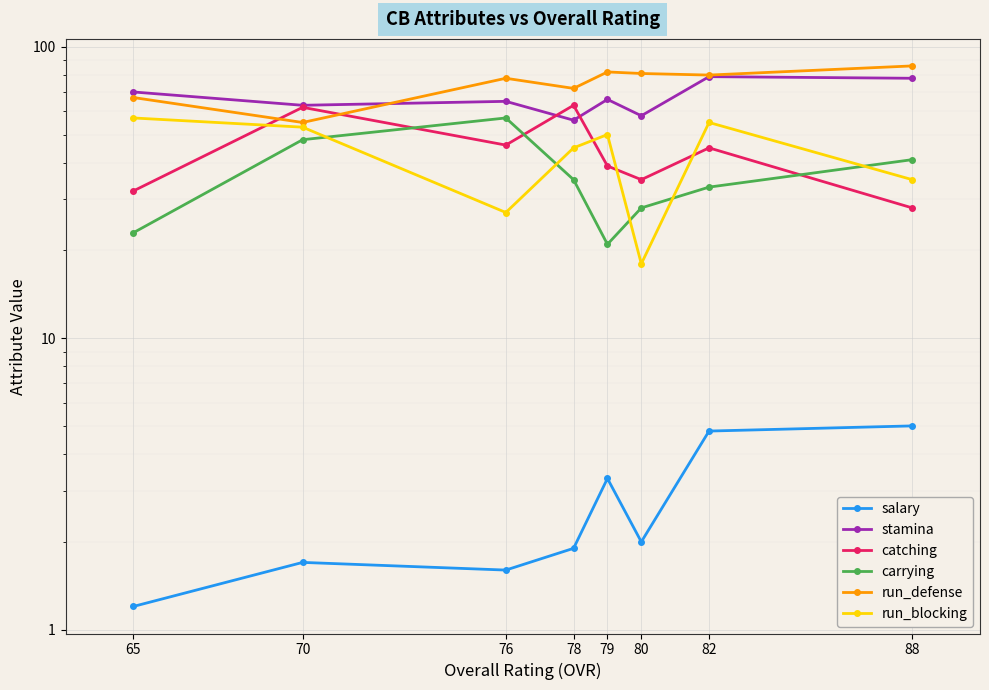

How many lines are shown in the chart?

6